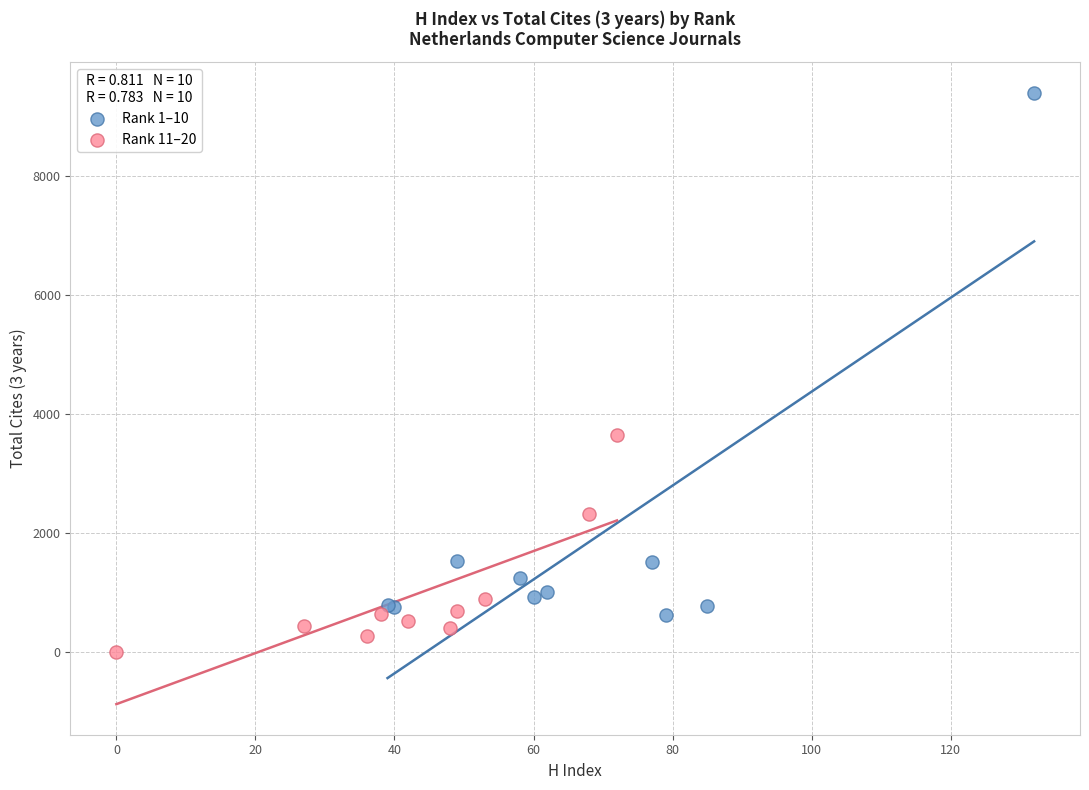

Which series contains the highest Y value?

Rank 1–10